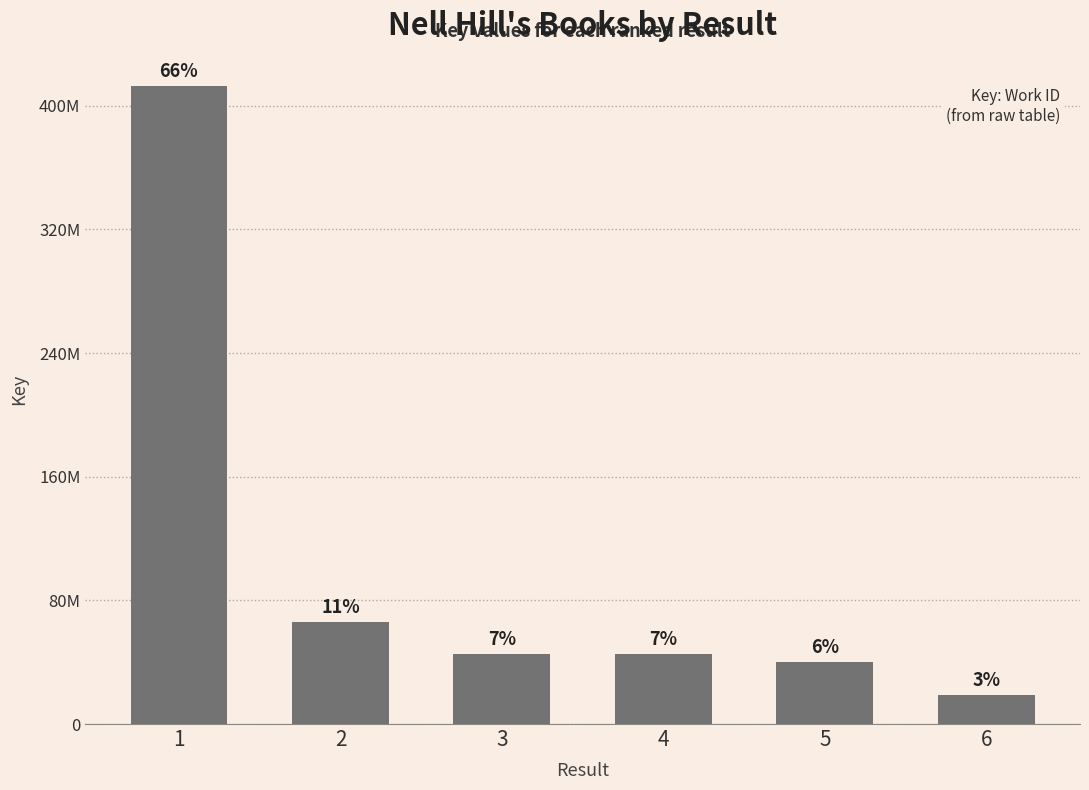

What is the difference between the maximum and minimum values?

393585875